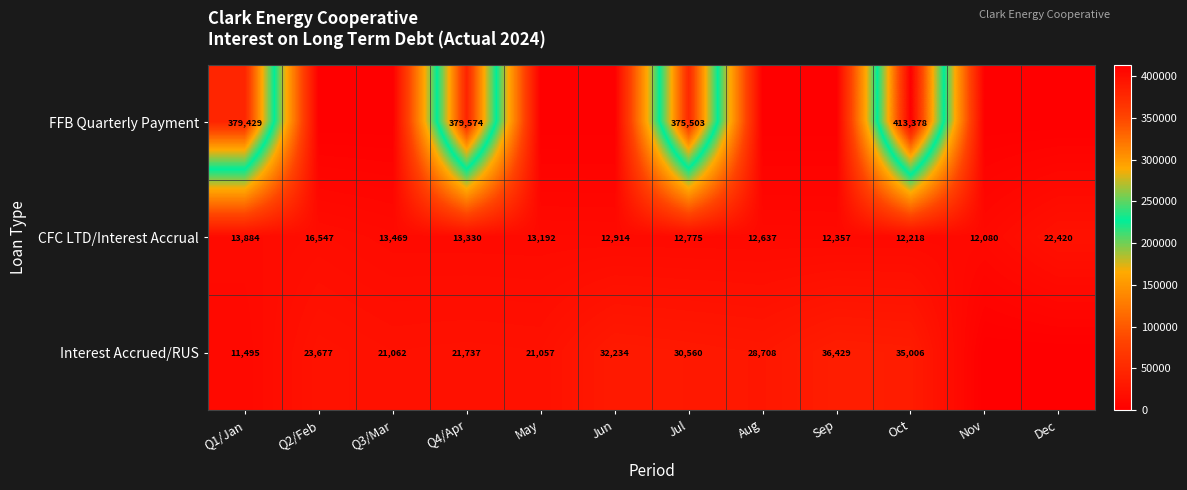

Rank the series at Q1/Jan from highest to lowest value.

FFB Quarterly Payment, CFC LTD/Interest Accrual, Interest Accrued/RUS